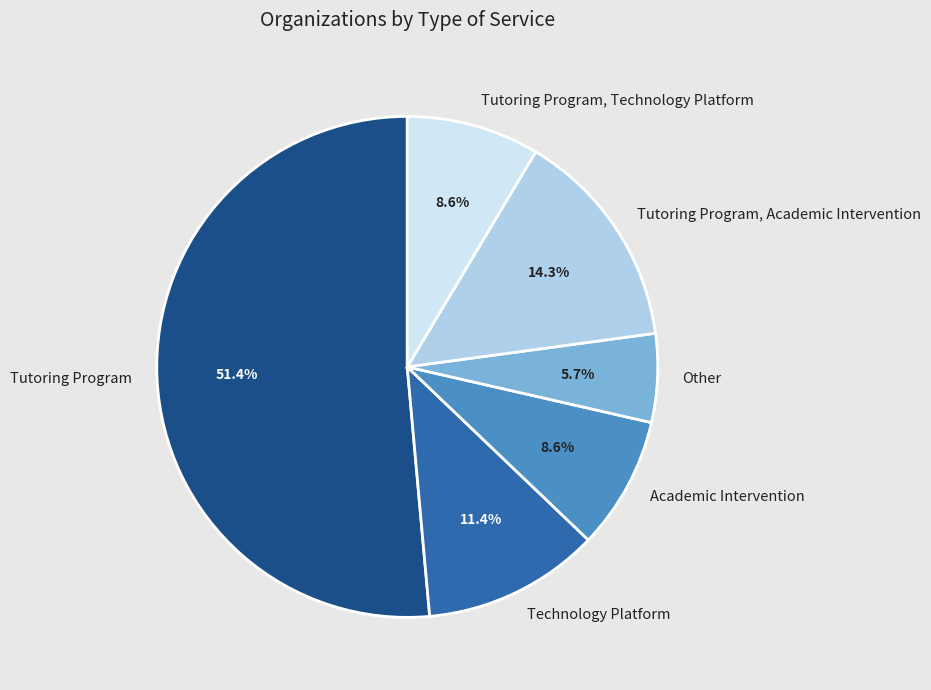

Is the sum of Tutoring Program, Technology Platform and Technology Platform greater than half?

No